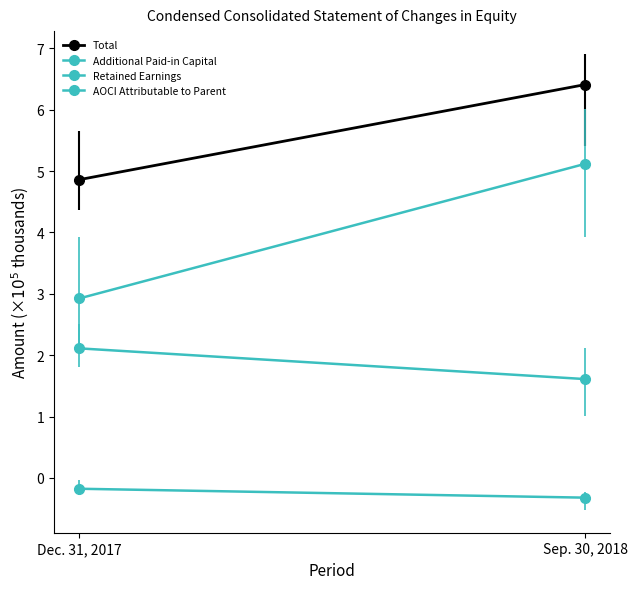

At Dec. 31, 2017, list the series in order from largest to smallest.

Total, Additional Paid-in Capital, Retained Earnings, AOCI Attributable to Parent